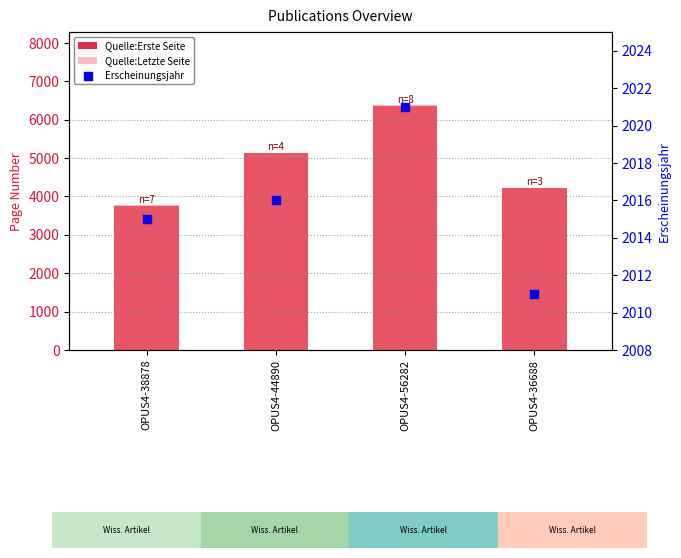

Is the value of Erscheinungsjahr at OPUS4-36688 greater than the value of Quelle:Letzte Seite at OPUS4-44890?

No